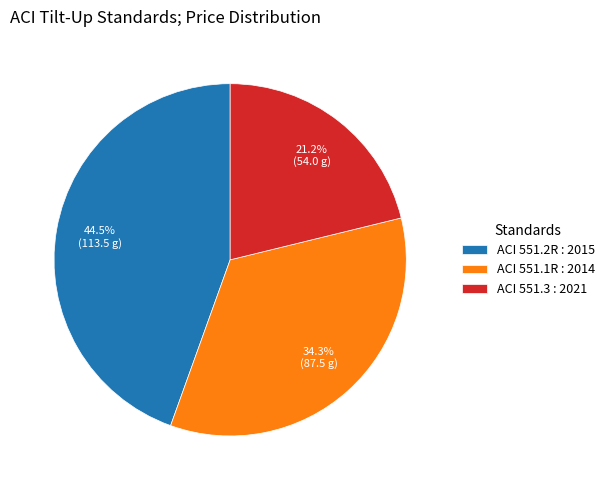

To the nearest percent, what is the difference between the ACI 551.1R : 2014 and ACI 551.3 : 2021 slice percentages?

13%